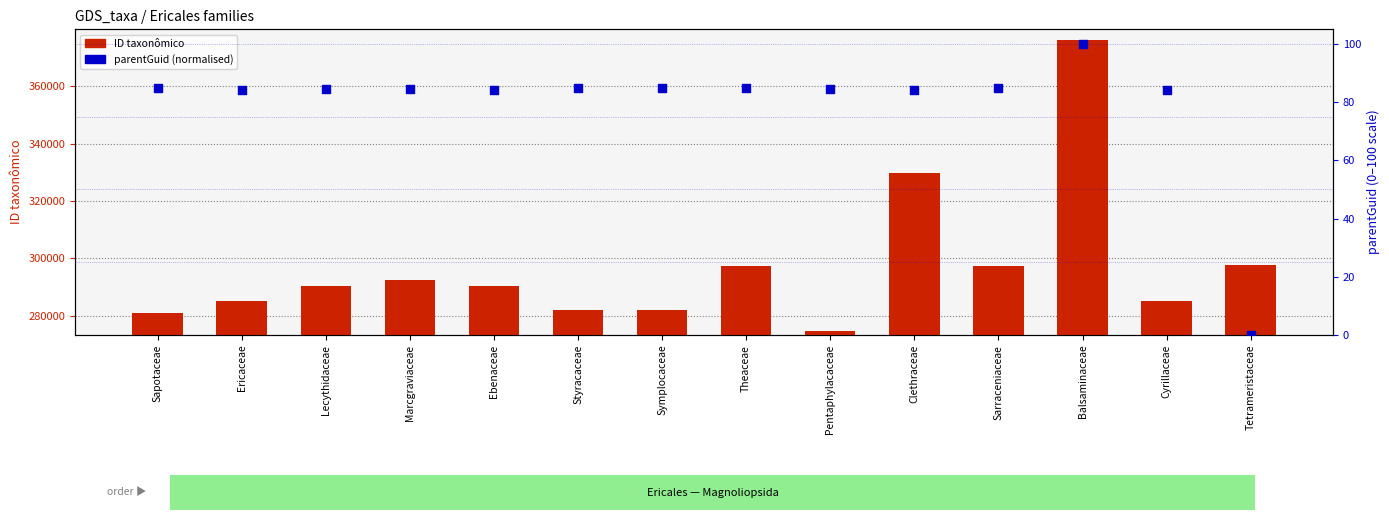

At which category is the sum across all series the highest?

Balsaminaceae